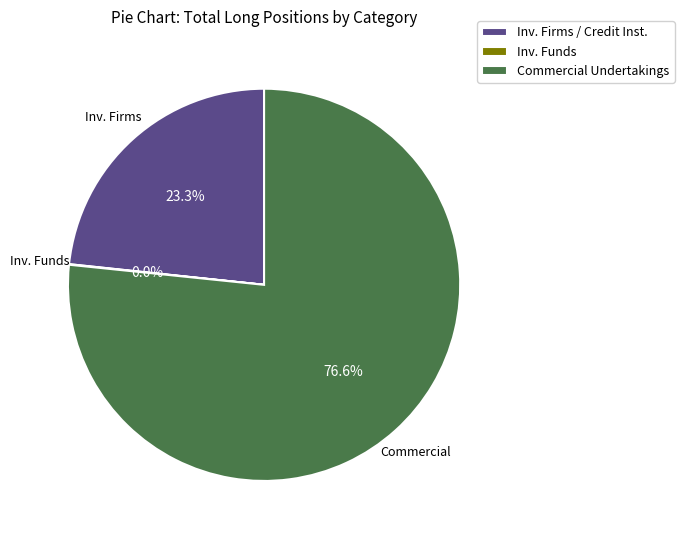

What percentage is the Commercial Undertakings slice, to the nearest percent?

77%